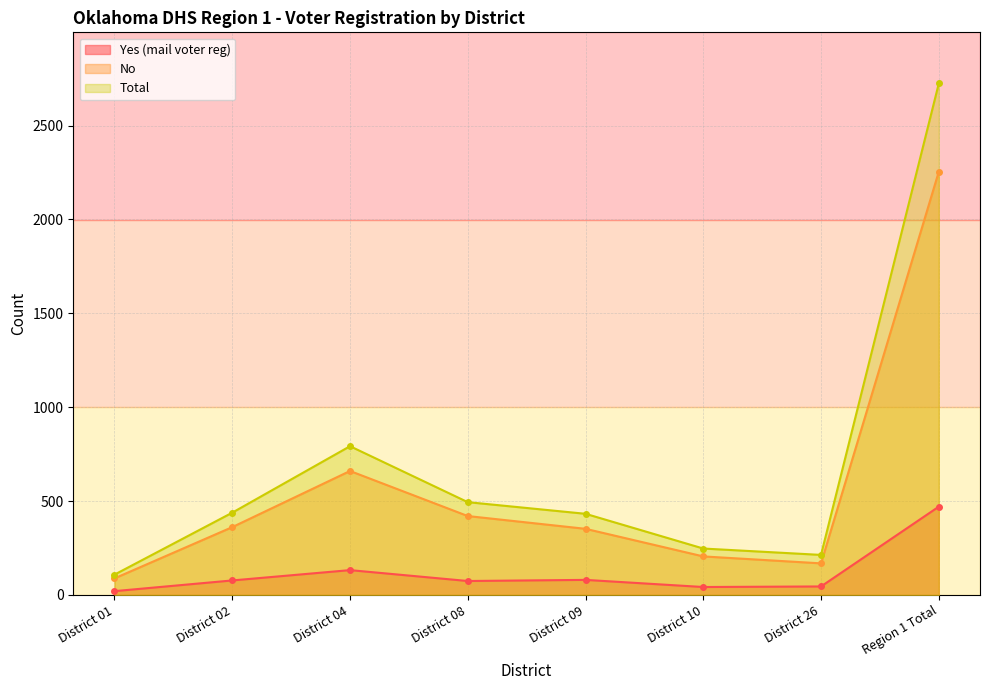

How many data points does each series have?

8